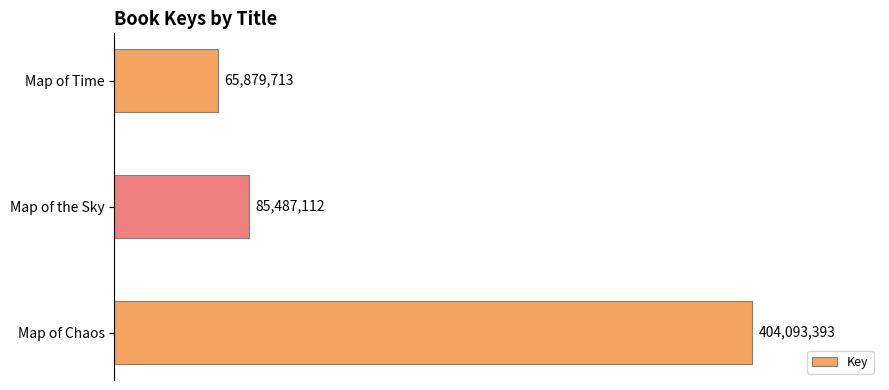

What is the minimum value shown in the chart?

65879713